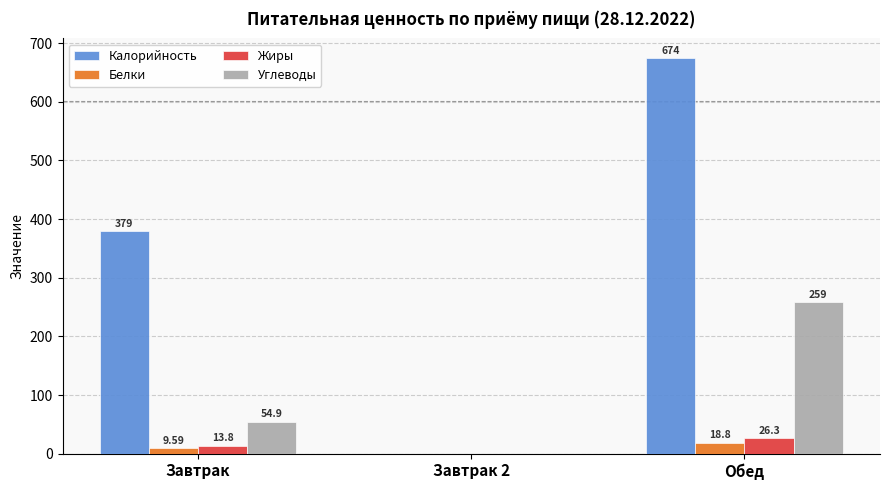

What is the sum of the Калорийность values at Обед and Завтрак?

1053.7